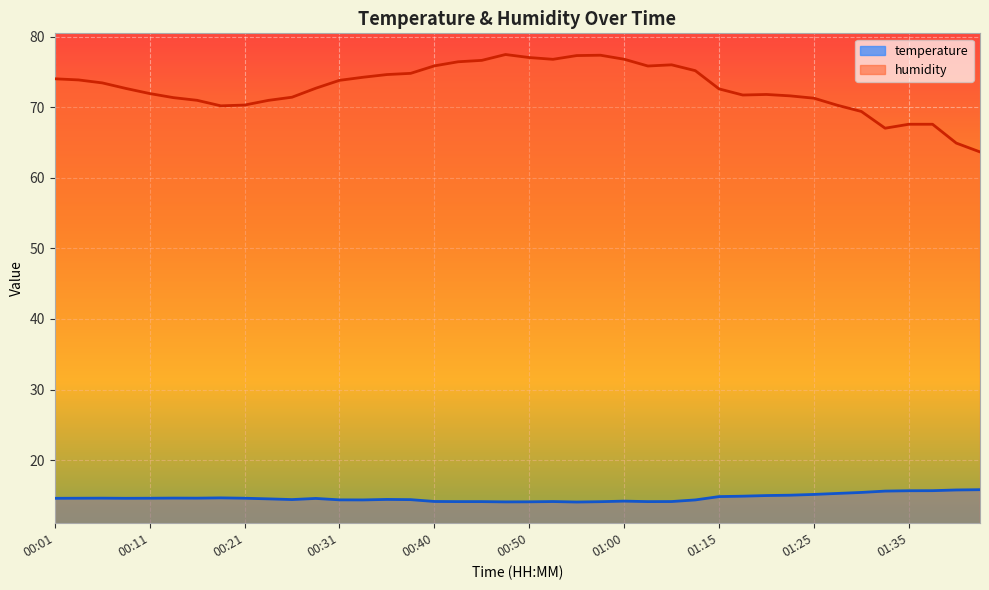

Which series has the largest range (max minus min)?

humidity